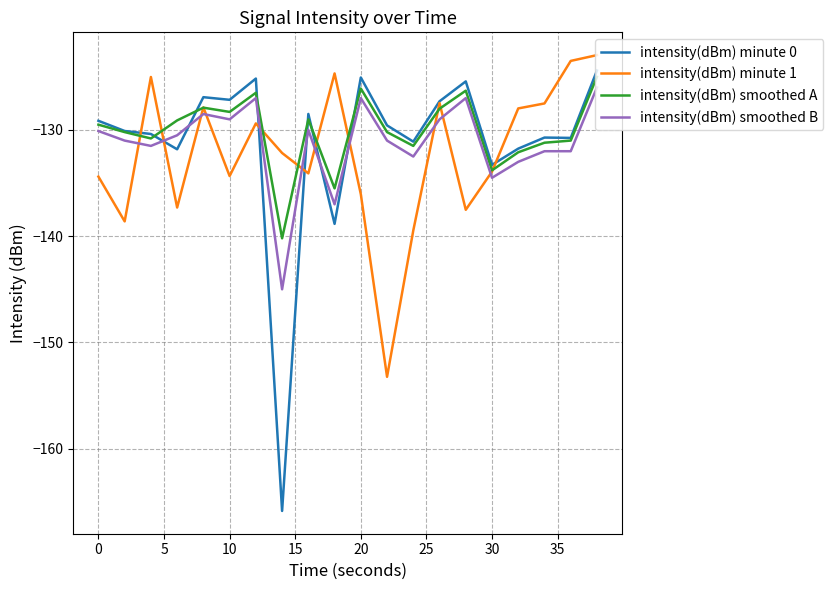

What is the lowest value of the intensity(dBm) minute 1 series?

-153.2